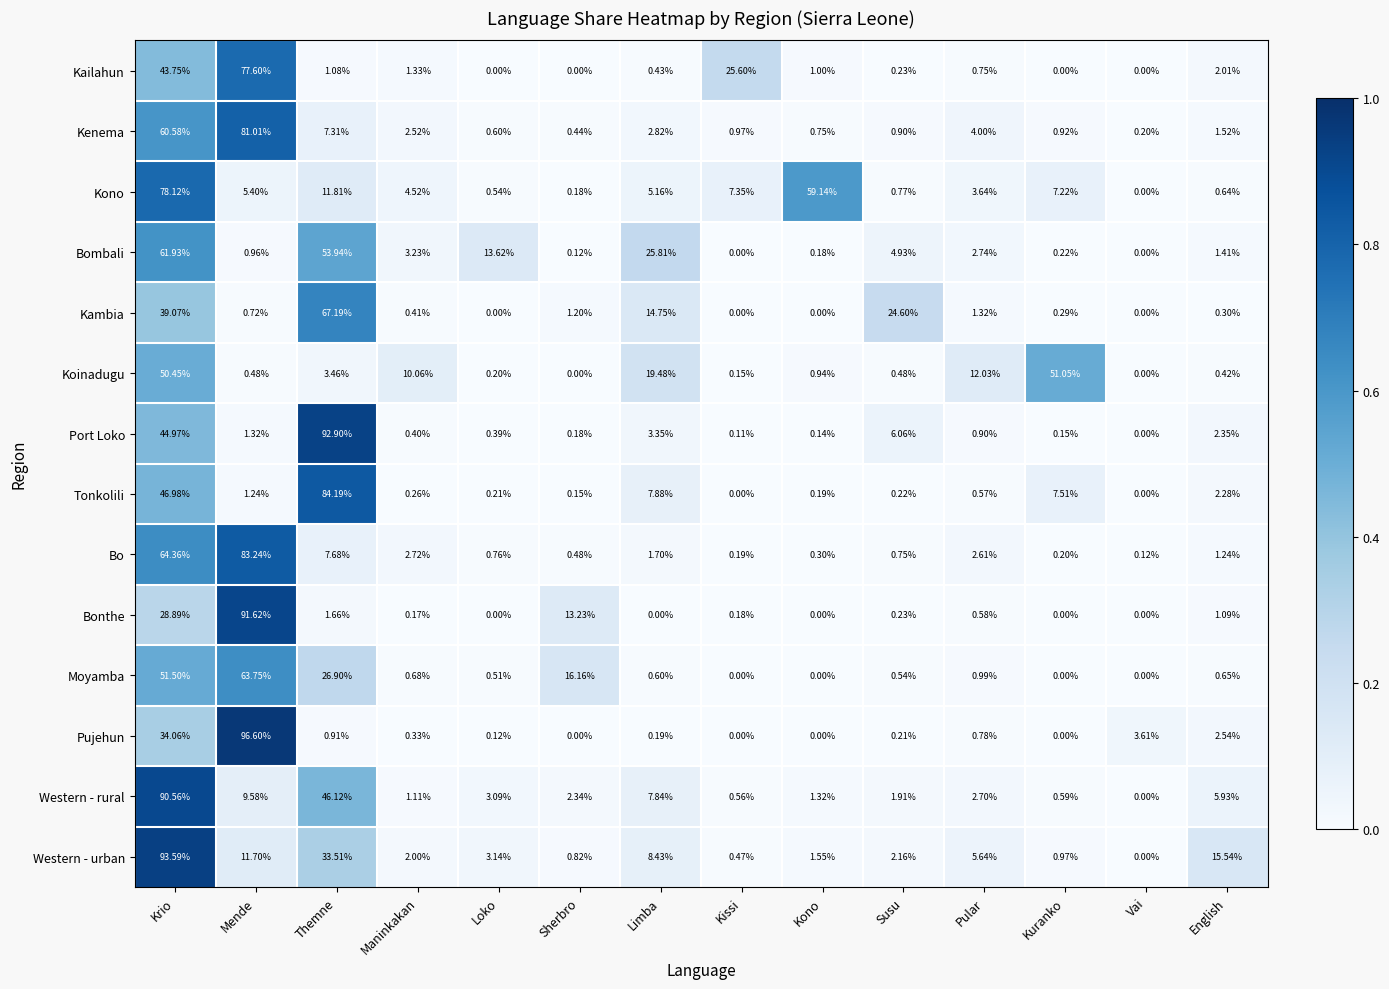

What is the maximum value shown in the chart?

96.6